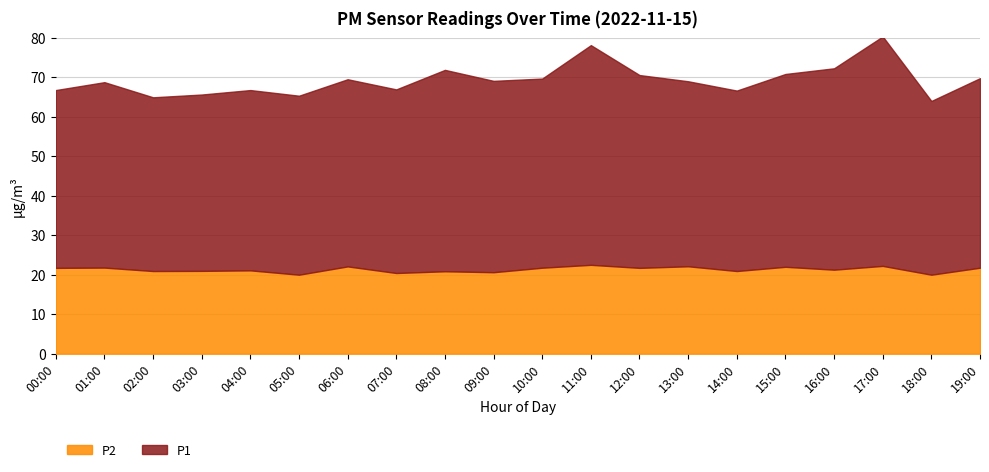

What is the total value across all series at 12:00?

70.5